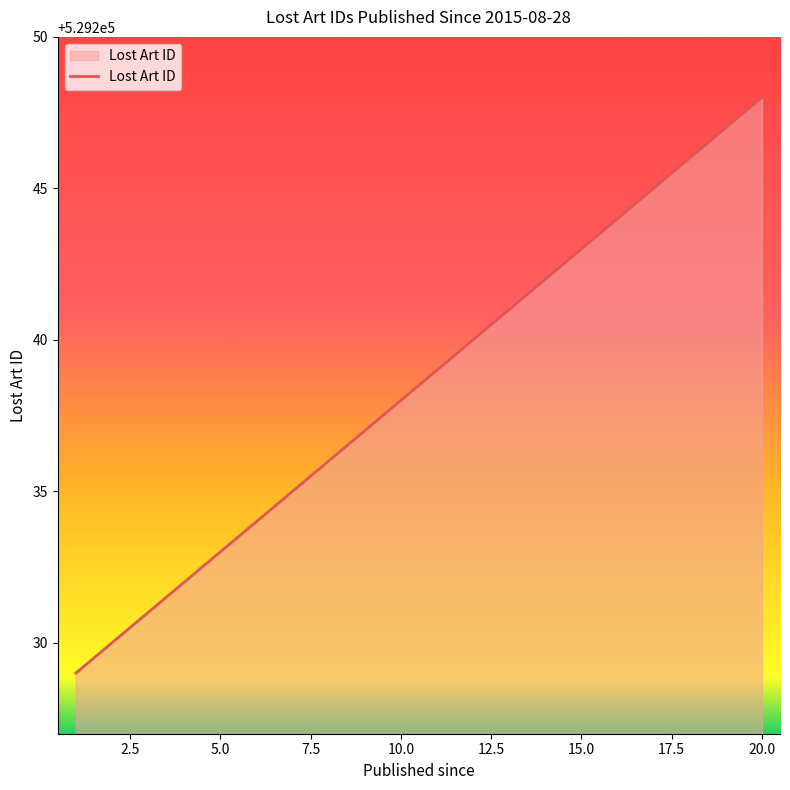

What is the minimum value shown in the chart?

529229